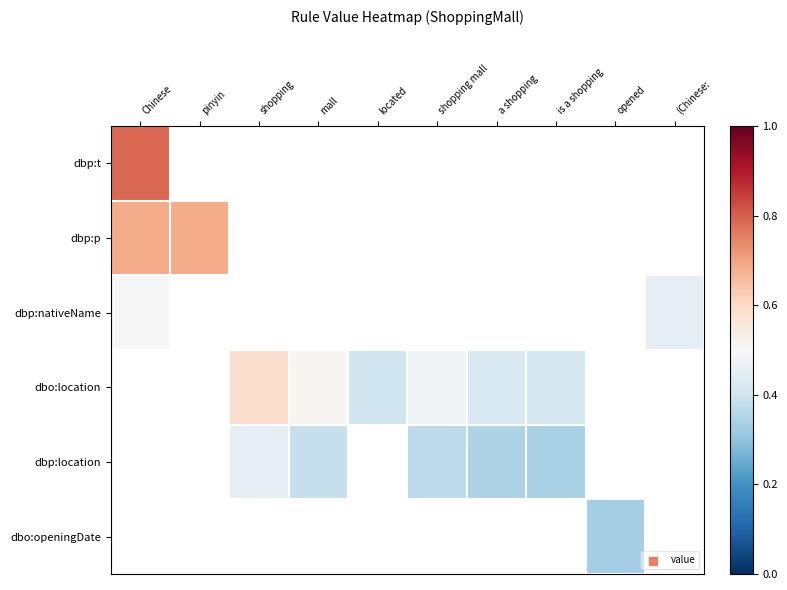

How many values in dbo:location are above zero?

6